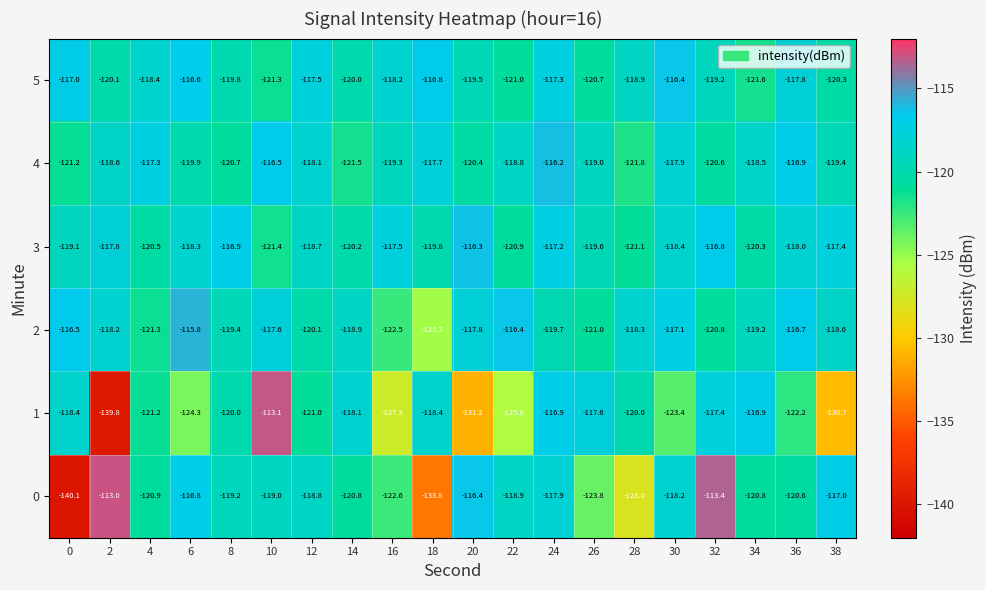

List the labels in order of 2 value, largest first.

6, 22, 0, 36, 30, 10, 20, 2, 28, 38, 14, 34, 8, 24, 12, 32, 26, 4, 16, 18